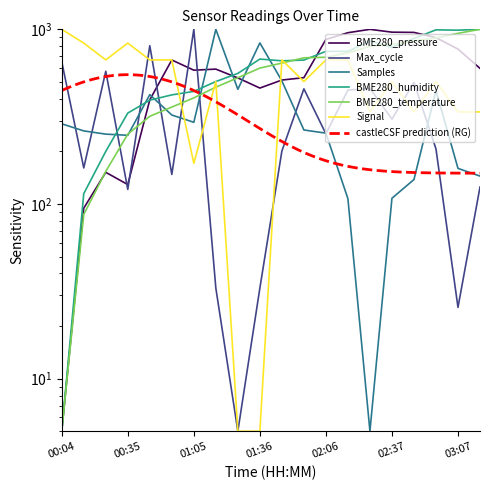

At which label does BME280_pressure reach its peak?

02:26